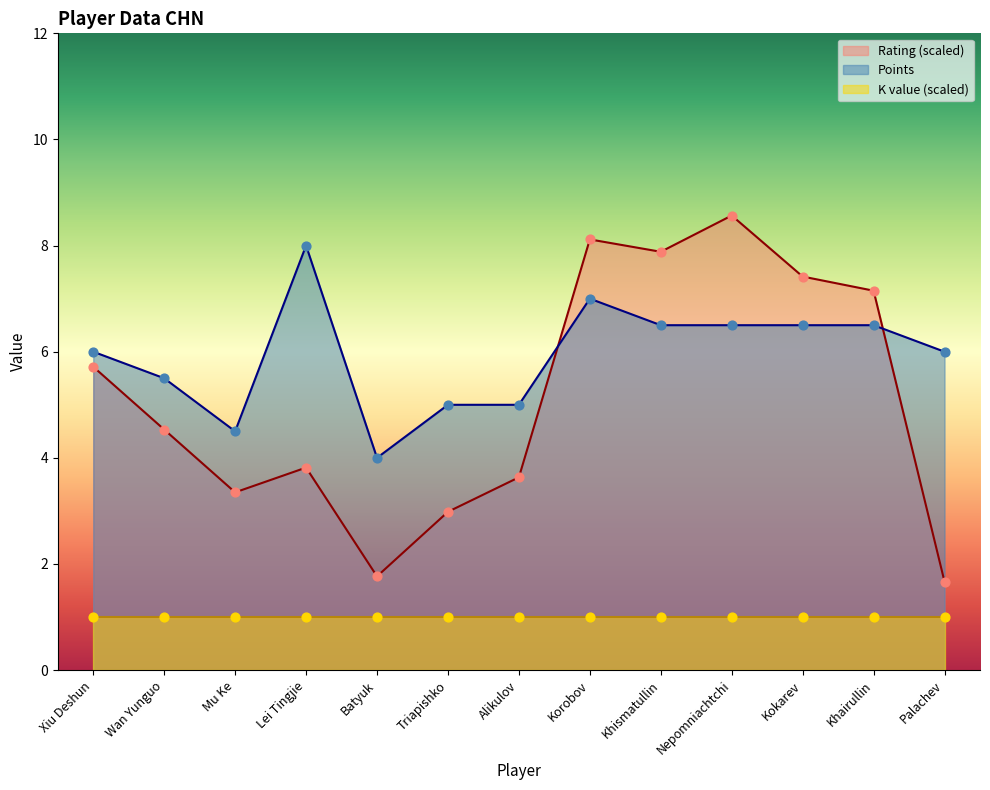

Which series reaches the maximum Y coordinate?

Rating